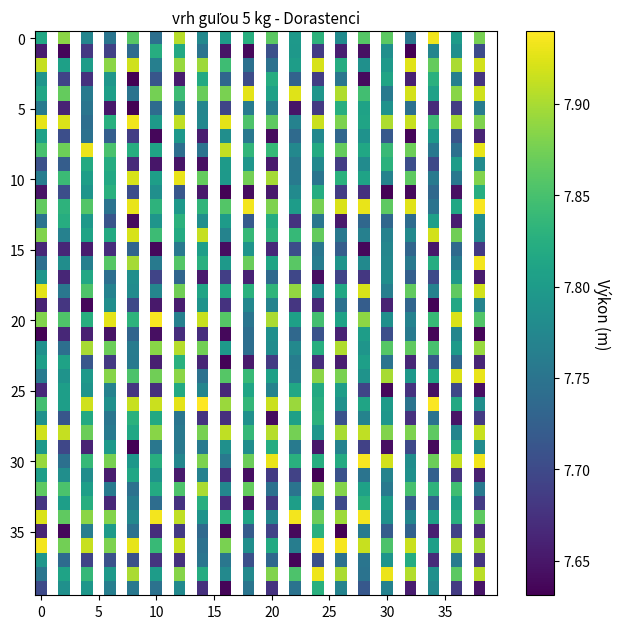

At which category does the chart reach its peak across all series?

24